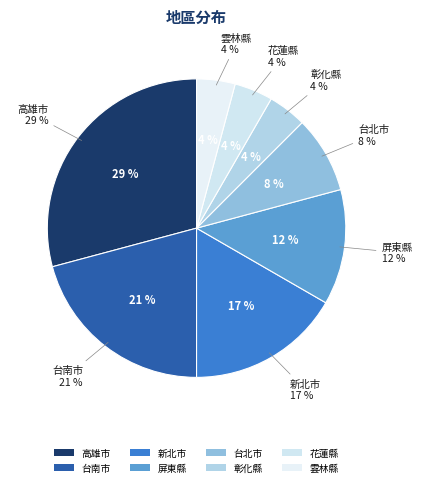

How many slices are in this pie chart?

8